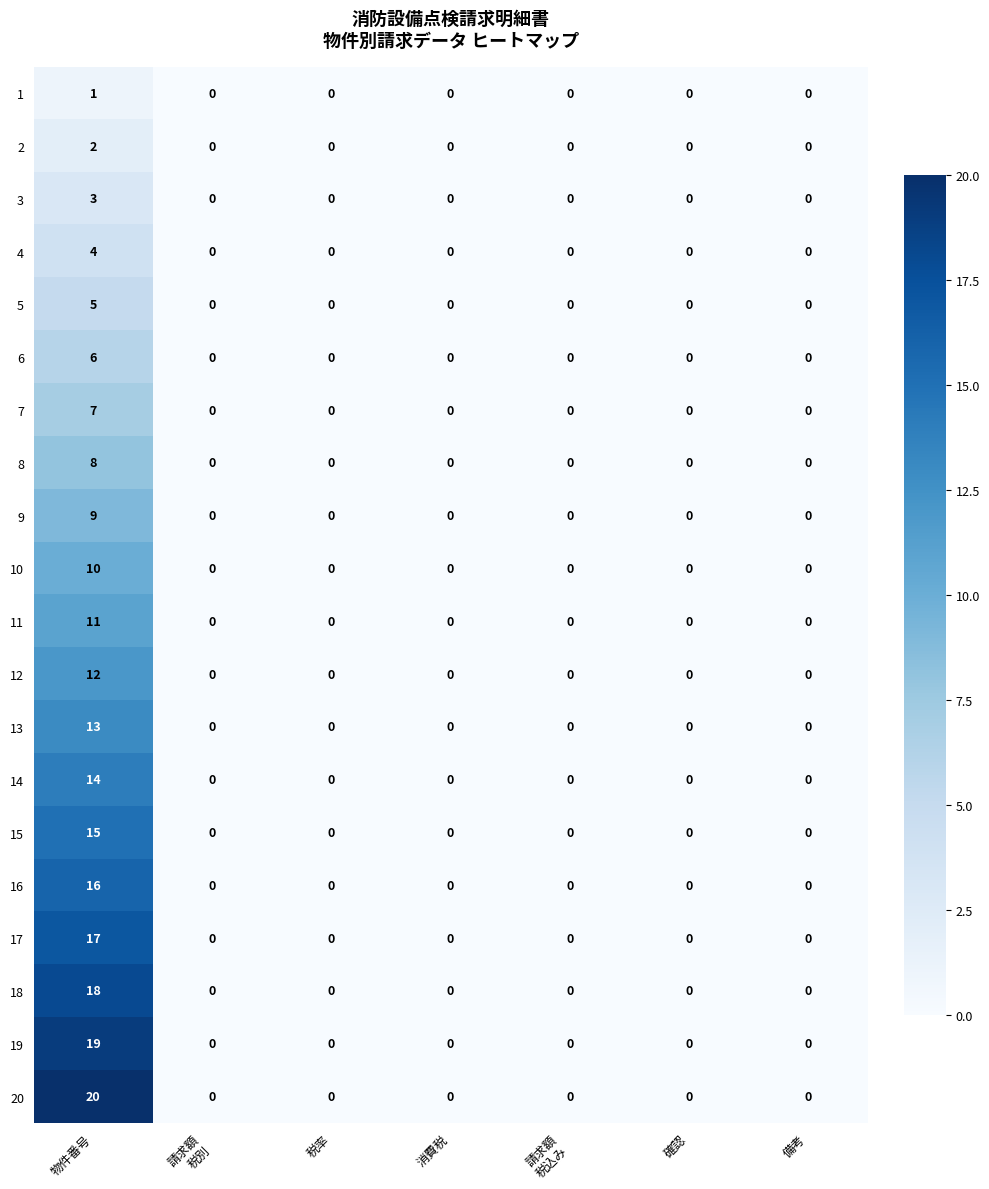

Which series has the largest total across all categories?

20